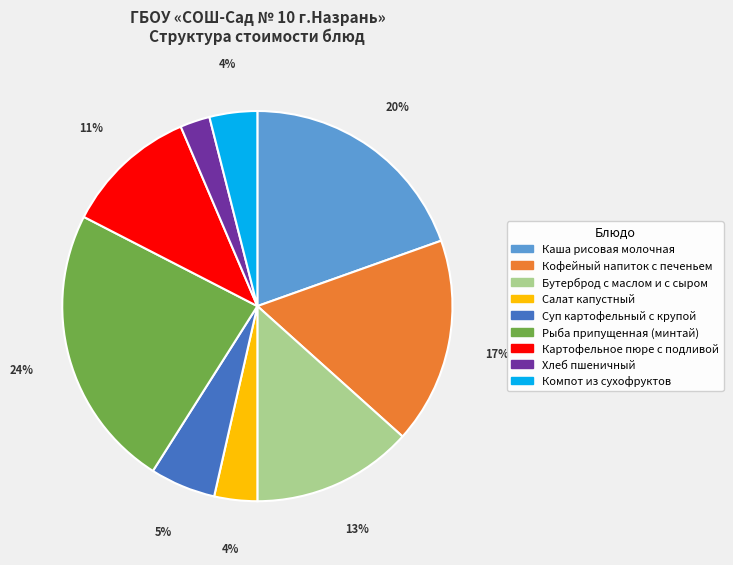

How many slices are in this pie chart?

9